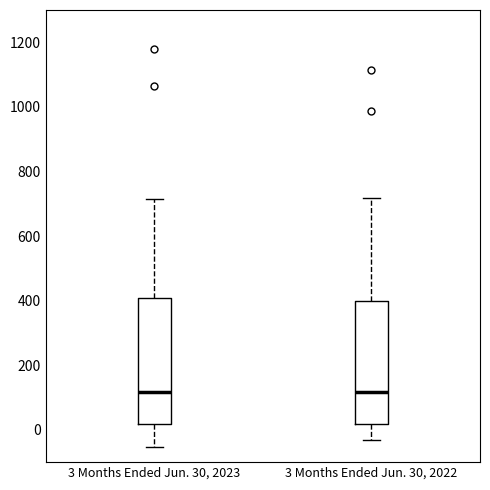

Where is the lower edge of the box for 3 Months Ended Jun. 30, 2022 on the y-axis? The values are not printed on the chart, so give them approximately, as read against the axis.

20